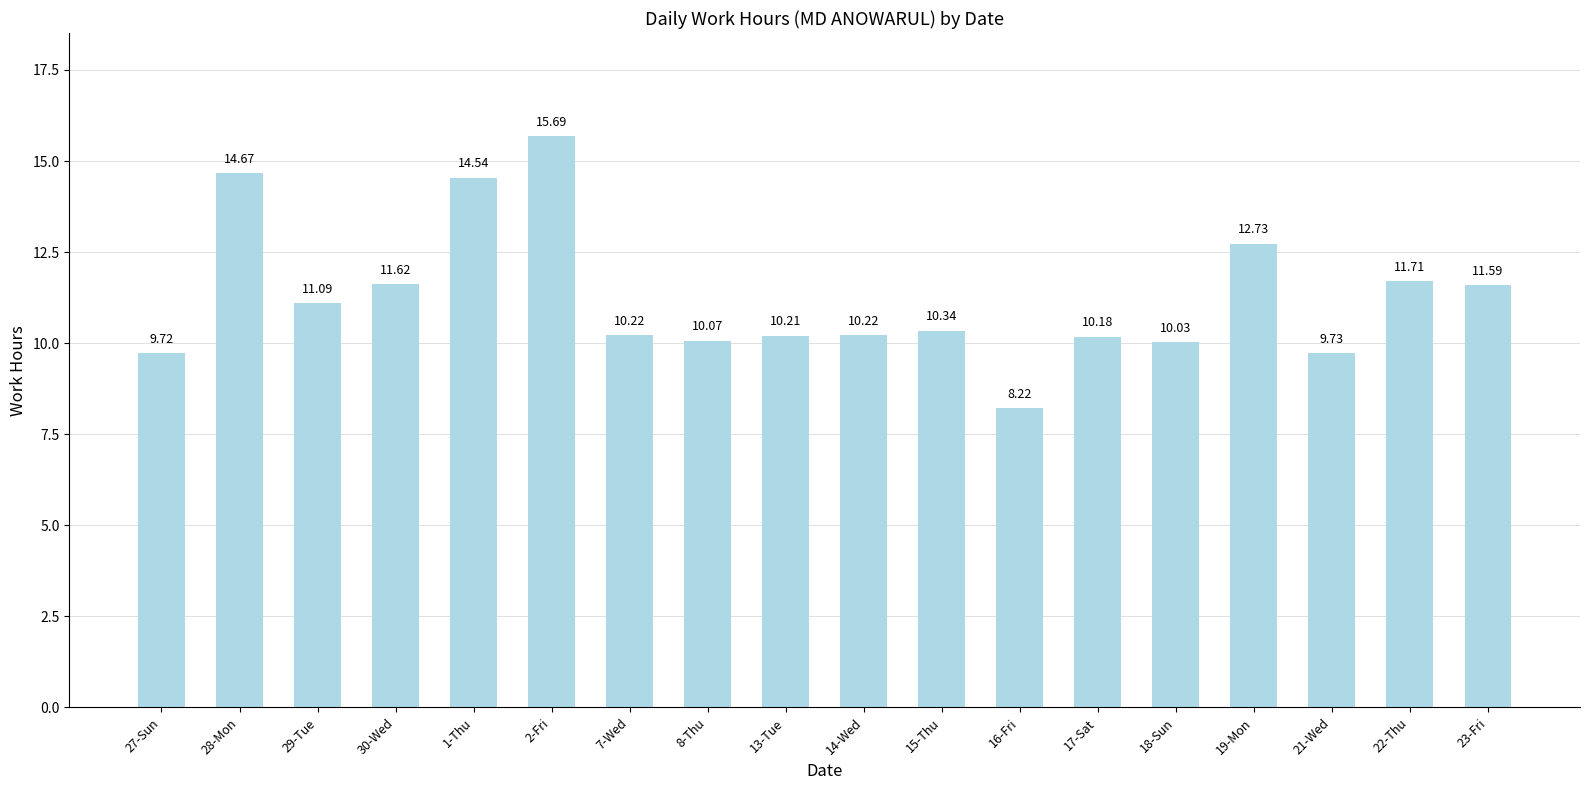

What is the average value?

11.3